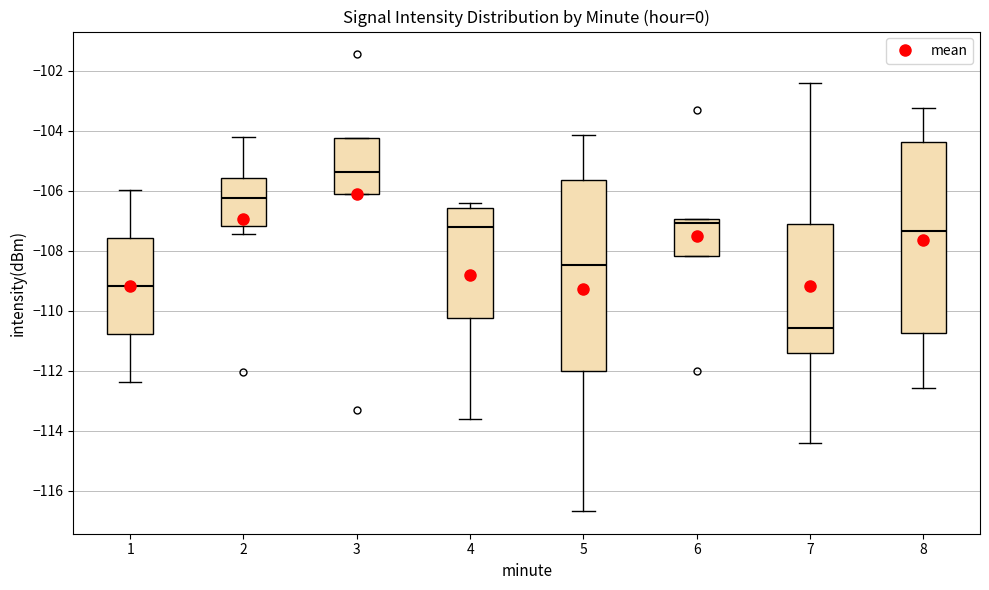

Reading left to right, read every box against the y-axis: the position of its median line, the range the box covers, and the ends of its whiskers. The values are not printed on the chart, so give them approximately, as read against the axis.

1: median -109.2, box -110.8 to -107.6, whiskers -112.4 to -106.0
2: median -106.2, box -107.2 to -105.6, whiskers -107.4 to -104.2
3: median -105.4, box -106.0 to -104.2, whiskers -106.0 to -104.2
4: median -107.2, box -110.2 to -106.6, whiskers -113.6 to -106.4
5: median -108.4, box -112.0 to -105.6, whiskers -116.6 to -104.2
6: median -107.0 (just below the box's upper edge), box -108.2 to -107.0, whiskers -108.2 to -107.0
7: median -110.6, box -111.4 to -107.0, whiskers -114.4 to -102.4
8: median -107.4, box -110.8 to -104.4, whiskers -112.6 to -103.2